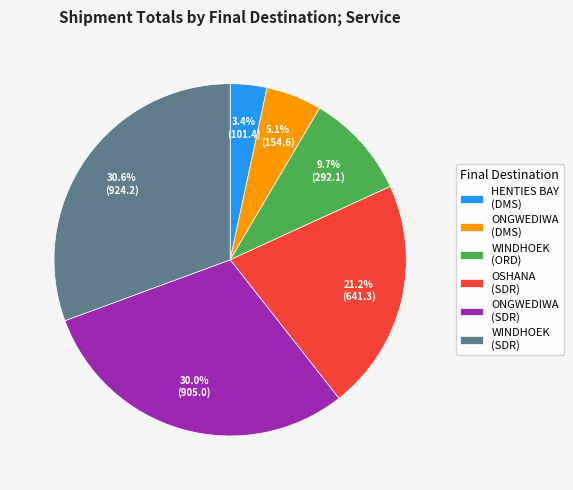

Rank the categories by value from highest to lowest.

WINDHOEK (SDR), ONGWEDIWA (SDR), OSHANA (SDR), WINDHOEK (ORD), ONGWEDIWA (DMS), HENTIES BAY (DMS)